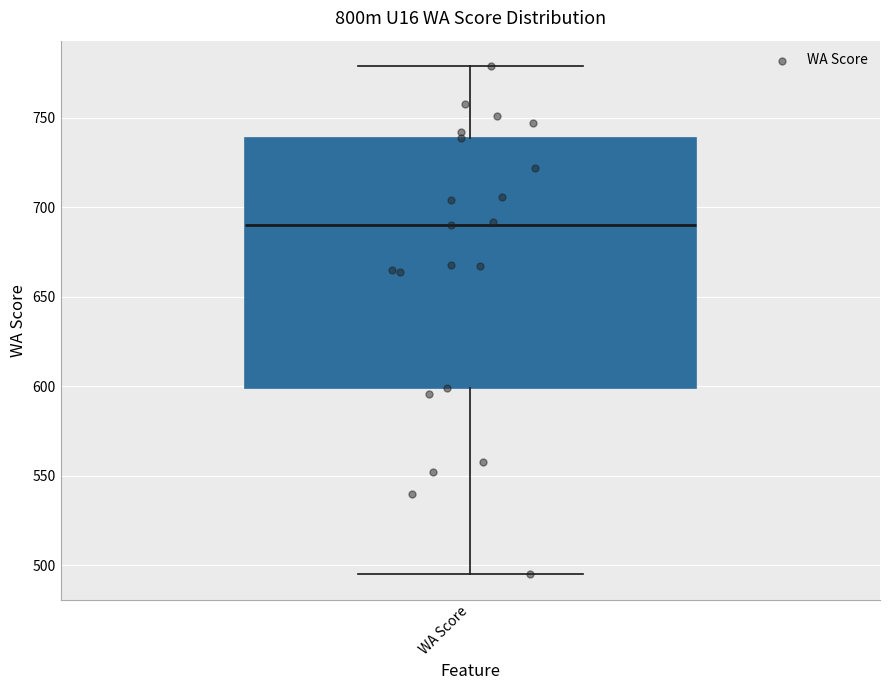

Read this box plot against the y-axis: the position of the median line, the range covered by the box, and the ends of both whiskers. The values are not printed on the chart, so give them approximately, as read against the axis.

median 690, box 600 to 740, whiskers 495 to 780